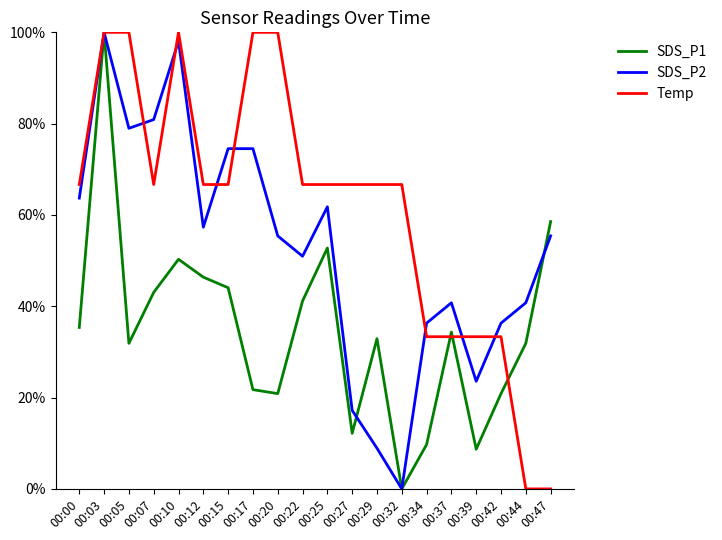

What is the difference between the highest and lowest values at 00:07?

37.8